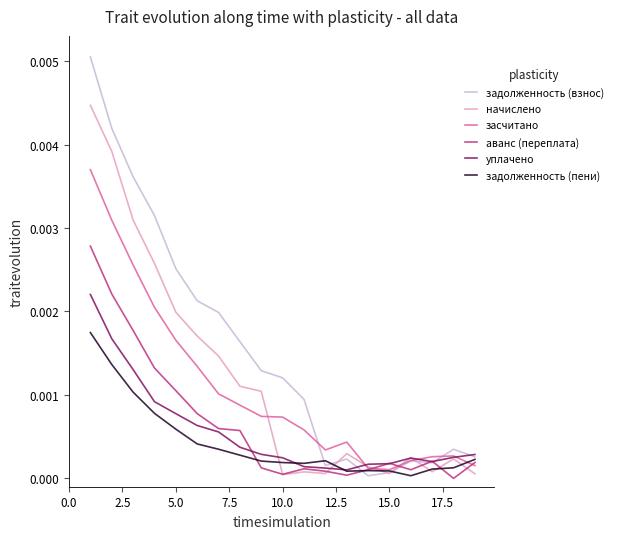

Which series has the largest total across all categories?

задолженность (взнос)